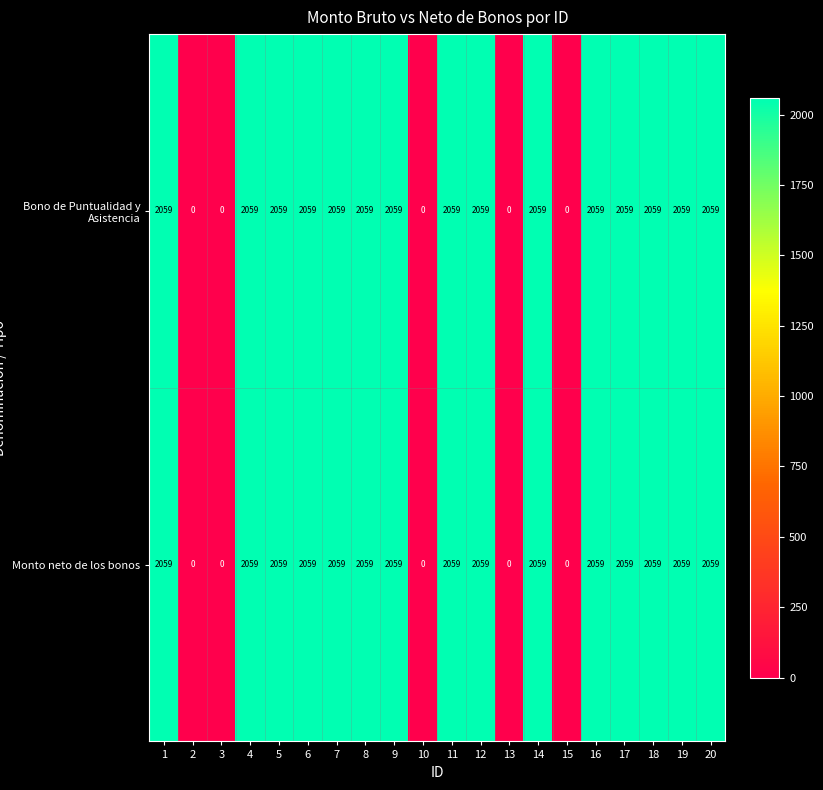

How many positive values does the Bono de Puntualidad y Asistencia series have?

15